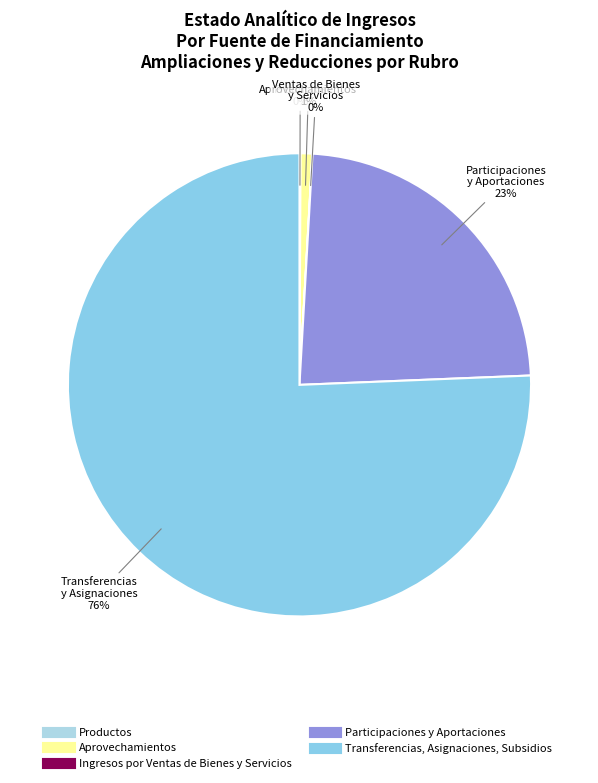

What is the smallest slice in the pie chart?

Ingresos por Ventas de Bienes y Servicios